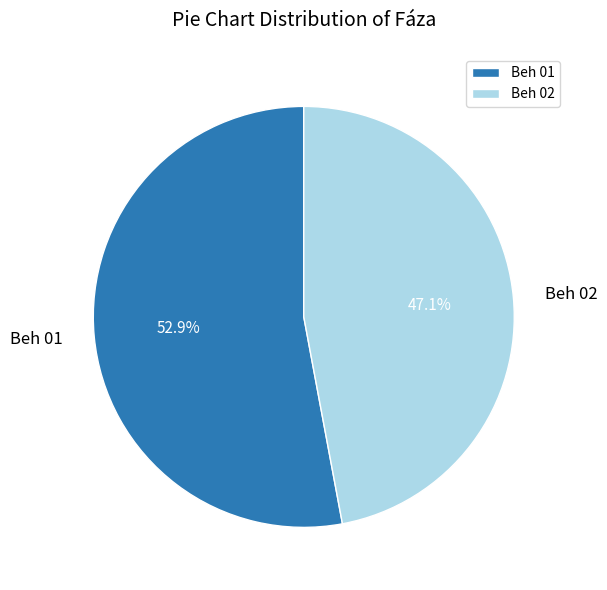

To the nearest percent, what is the difference between the Beh 02 and Beh 01 slice percentages?

6%